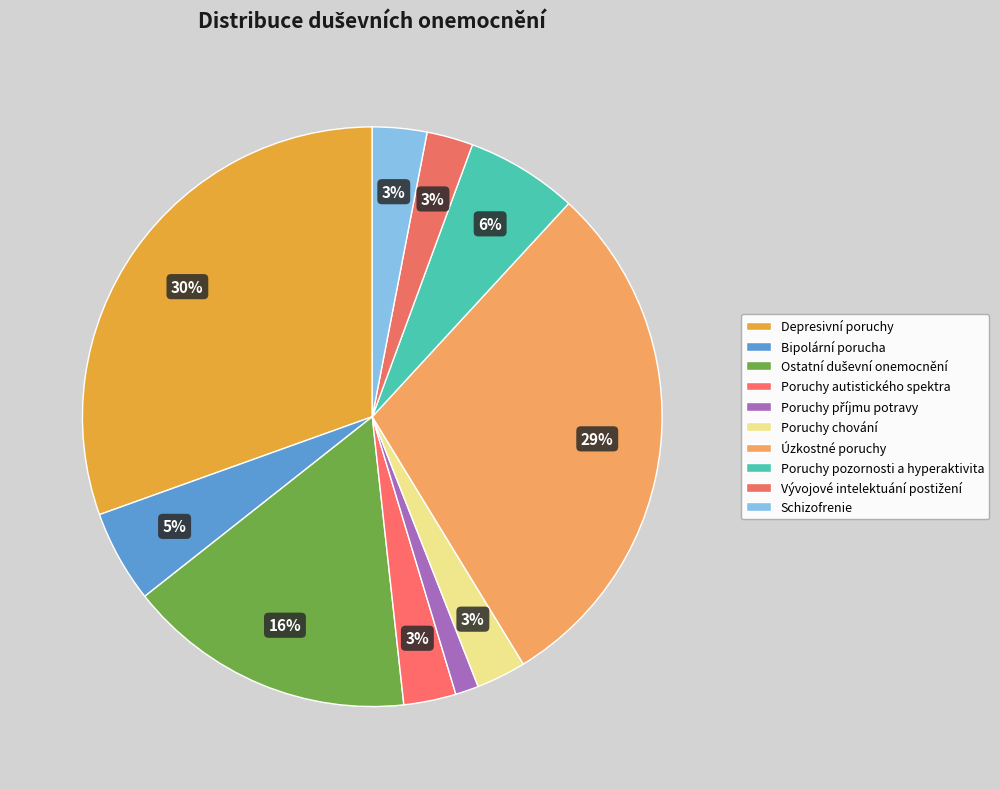

To the nearest percent, what is the average slice percentage?

10%